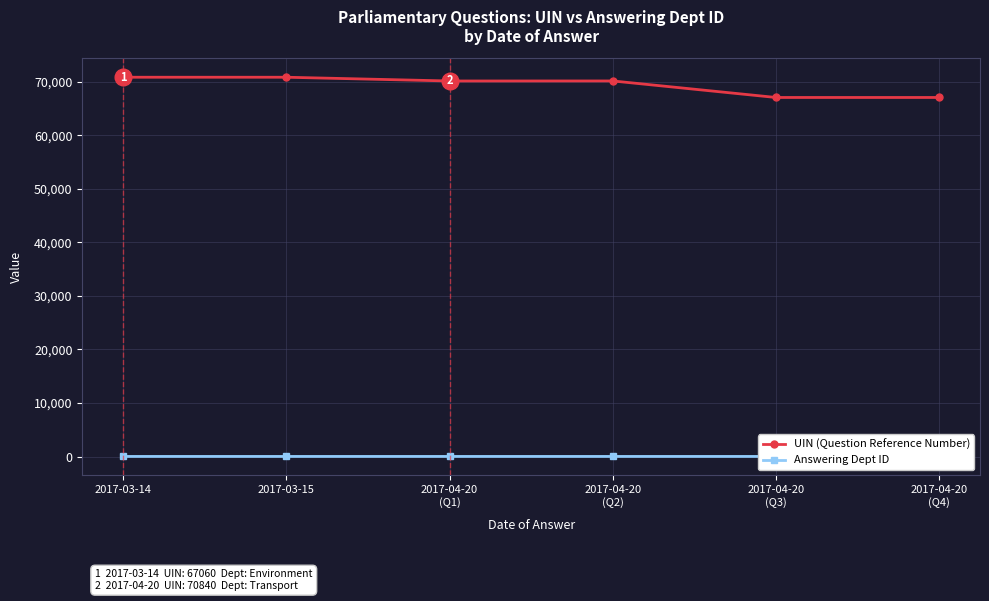

What is the label of the 2nd point from the right?

2017-04-20
(Q3)